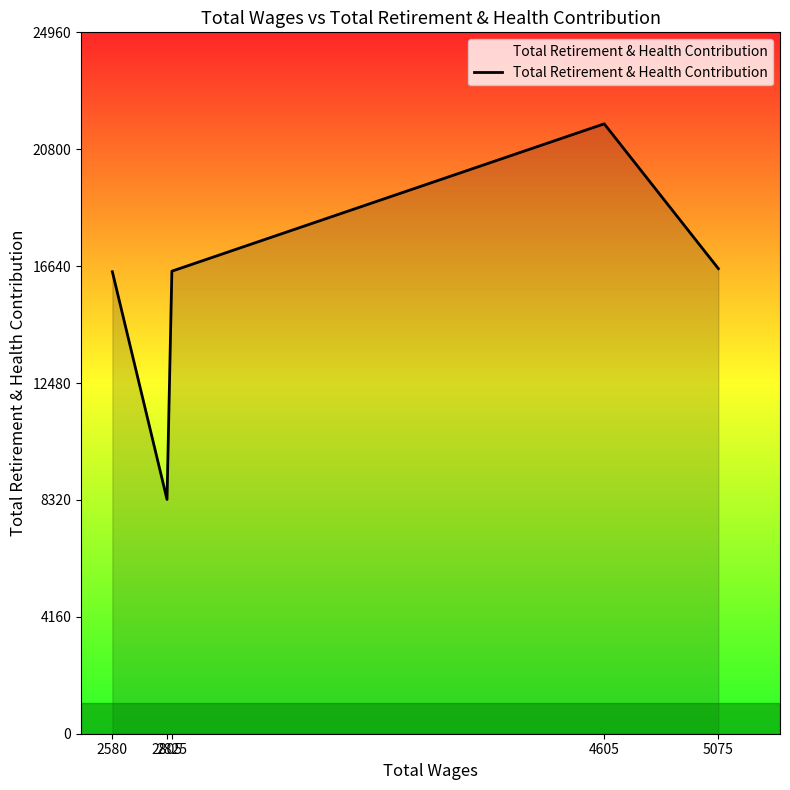

What is the greatest value displayed?

21705